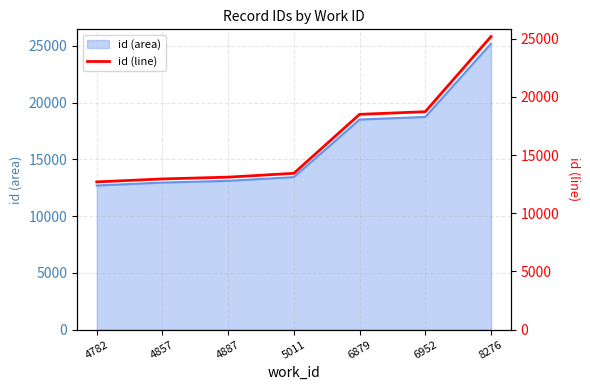

List the labels in order of value, smallest first.

4782, 4857, 4887, 5011, 6879, 6952, 8276